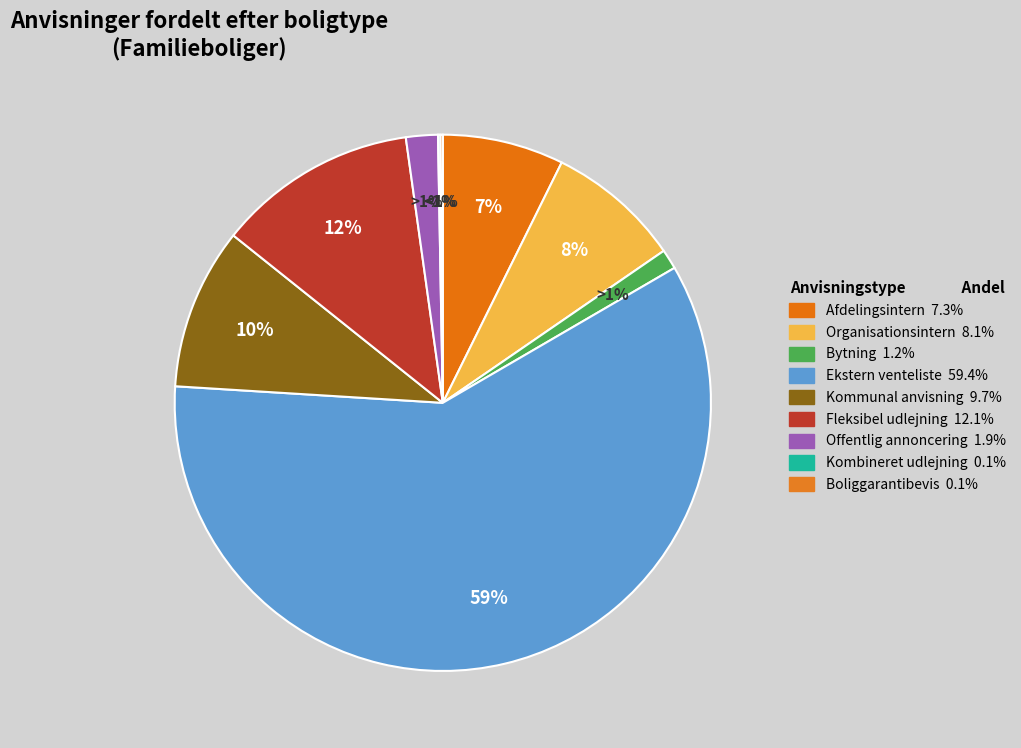

How many segments does this pie chart have?

9